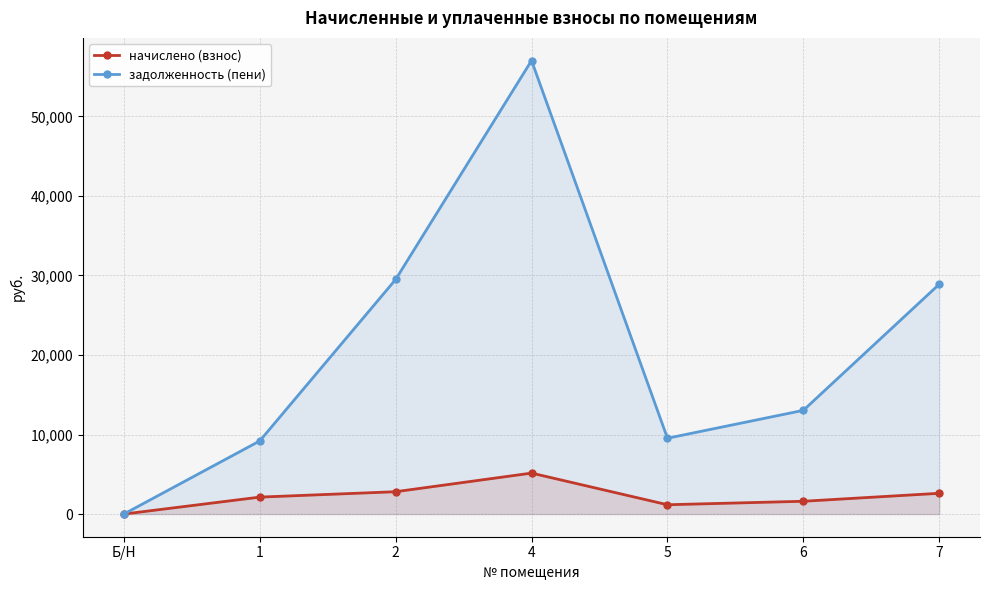

True or false: задолженность (пени) has more than 2 interior local peaks.

False